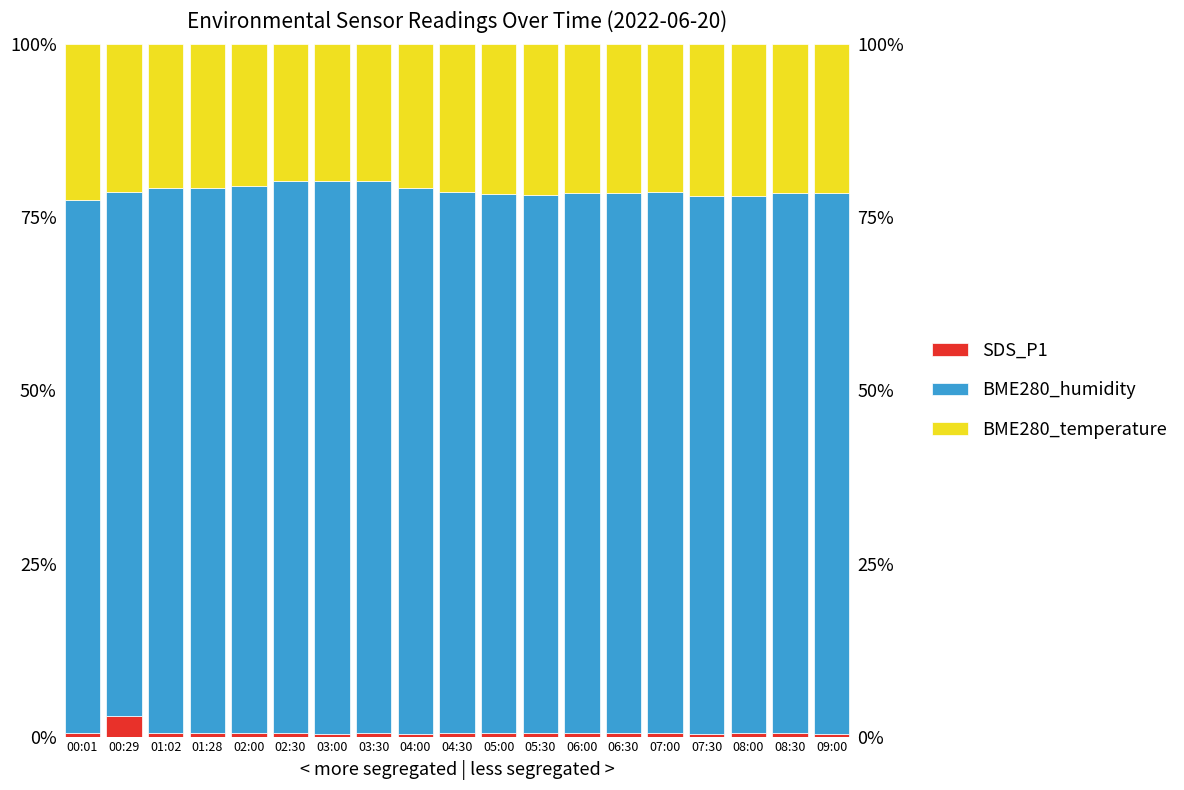

Between 00:29 and 02:30, which series saw the biggest shift?

BME280_humidity